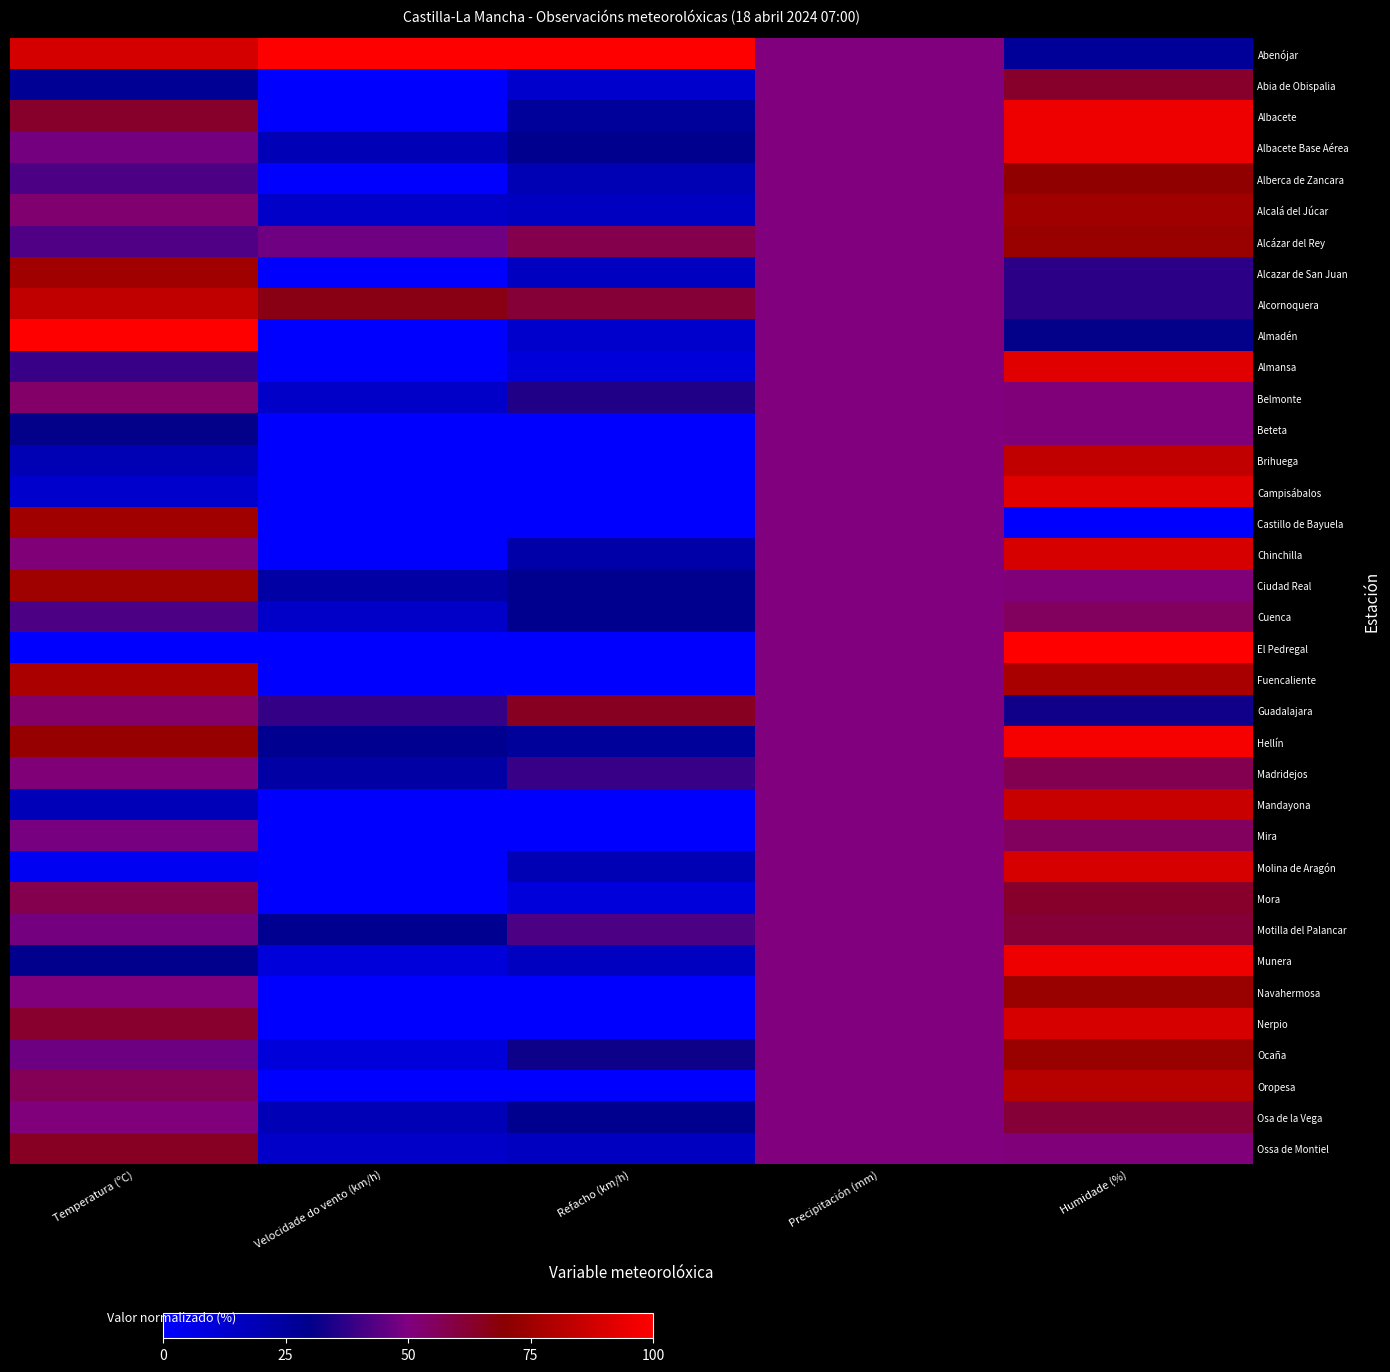

Reading right to left, what are all the values shown in this chart?

Abenójar: Humidade (%)=26.5	Precipitación (mm)=50.0	Refacho (km/h)=100.0	Velocidade do vento (km/h)=100.0	Temperatura (ºC)=88.8
Abia de Obispalia: Humidade (%)=63.3	Precipitación (mm)=50.0	Refacho (km/h)=12.9	Velocidade do vento (km/h)=0.0	Temperatura (ºC)=27.5
Albacete: Humidade (%)=95.9	Precipitación (mm)=50.0	Refacho (km/h)=25.8	Velocidade do vento (km/h)=0.0	Temperatura (ºC)=63.1
Albacete Base Aérea: Humidade (%)=95.9	Precipitación (mm)=50.0	Refacho (km/h)=29.0	Velocidade do vento (km/h)=19.0	Temperatura (ºC)=48.1
Alberca de Zancara: Humidade (%)=71.4	Precipitación (mm)=50.0	Refacho (km/h)=19.4	Velocidade do vento (km/h)=0.0	Temperatura (ºC)=41.9
Alcalá del Júcar: Humidade (%)=75.5	Precipitación (mm)=50.0	Refacho (km/h)=16.1	Velocidade do vento (km/h)=14.3	Temperatura (ºC)=52.5
Alcázar del Rey: Humidade (%)=73.5	Precipitación (mm)=50.0	Refacho (km/h)=58.1	Velocidade do vento (km/h)=47.6	Temperatura (ºC)=42.5
Alcazar de San Juan: Humidade (%)=36.7	Precipitación (mm)=50.0	Refacho (km/h)=16.1	Velocidade do vento (km/h)=0.0	Temperatura (ºC)=75.6
Alcornoquera: Humidade (%)=36.7	Precipitación (mm)=50.0	Refacho (km/h)=61.3	Velocidade do vento (km/h)=66.7	Temperatura (ºC)=83.8
Almadén: Humidade (%)=30.6	Precipitación (mm)=50.0	Refacho (km/h)=12.9	Velocidade do vento (km/h)=0.0	Temperatura (ºC)=100.0
Almansa: Humidade (%)=91.8	Precipitación (mm)=50.0	Refacho (km/h)=9.7	Velocidade do vento (km/h)=0.0	Temperatura (ºC)=38.7
Belmonte: Humidade (%)=51.0	Precipitación (mm)=50.0	Refacho (km/h)=35.5	Velocidade do vento (km/h)=14.3	Temperatura (ºC)=53.8
Beteta: Humidade (%)=51.0	Precipitación (mm)=50.0	Refacho (km/h)=0.0	Velocidade do vento (km/h)=0.0	Temperatura (ºC)=30.6
Brihuega: Humidade (%)=83.7	Precipitación (mm)=50.0	Refacho (km/h)=0.0	Velocidade do vento (km/h)=0.0	Temperatura (ºC)=19.4
Campisábalos: Humidade (%)=91.8	Precipitación (mm)=50.0	Refacho (km/h)=0.0	Velocidade do vento (km/h)=0.0	Temperatura (ºC)=13.1
Castillo de Bayuela: Humidade (%)=0.0	Precipitación (mm)=50.0	Refacho (km/h)=0.0	Velocidade do vento (km/h)=0.0	Temperatura (ºC)=75.6
Chinchilla: Humidade (%)=89.8	Precipitación (mm)=50.0	Refacho (km/h)=22.6	Velocidade do vento (km/h)=0.0	Temperatura (ºC)=51.2
Ciudad Real: Humidade (%)=51.0	Precipitación (mm)=50.0	Refacho (km/h)=29.0	Velocidade do vento (km/h)=23.8	Temperatura (ºC)=75.0
Cuenca: Humidade (%)=55.1	Precipitación (mm)=50.0	Refacho (km/h)=29.0	Velocidade do vento (km/h)=14.3	Temperatura (ºC)=41.9
El Pedregal: Humidade (%)=100.0	Precipitación (mm)=50.0	Refacho (km/h)=0.0	Velocidade do vento (km/h)=0.0	Temperatura (ºC)=0.0
Fuencaliente: Humidade (%)=77.6	Precipitación (mm)=50.0	Refacho (km/h)=0.0	Velocidade do vento (km/h)=0.0	Temperatura (ºC)=78.1
Guadalajara: Humidade (%)=32.7	Precipitación (mm)=50.0	Refacho (km/h)=64.5	Velocidade do vento (km/h)=38.1	Temperatura (ºC)=53.8
Hellín: Humidade (%)=98.0	Precipitación (mm)=50.0	Refacho (km/h)=25.8	Velocidade do vento (km/h)=28.6	Temperatura (ºC)=73.1
Madridejos: Humidade (%)=57.1	Precipitación (mm)=50.0	Refacho (km/h)=38.7	Velocidade do vento (km/h)=23.8	Temperatura (ºC)=51.2
Mandayona: Humidade (%)=85.7	Precipitación (mm)=50.0	Refacho (km/h)=0.0	Velocidade do vento (km/h)=0.0	Temperatura (ºC)=18.1
Mira: Humidade (%)=55.1	Precipitación (mm)=50.0	Refacho (km/h)=0.0	Velocidade do vento (km/h)=0.0	Temperatura (ºC)=48.8
Molina de Aragón: Humidade (%)=89.8	Precipitación (mm)=50.0	Refacho (km/h)=19.4	Velocidade do vento (km/h)=0.0	Temperatura (ºC)=3.1
Mora: Humidade (%)=63.3	Precipitación (mm)=50.0	Refacho (km/h)=9.7	Velocidade do vento (km/h)=0.0	Temperatura (ºC)=57.5
Motilla del Palancar: Humidade (%)=61.2	Precipitación (mm)=50.0	Refacho (km/h)=41.9	Velocidade do vento (km/h)=28.6	Temperatura (ºC)=48.1
Munera: Humidade (%)=95.9	Precipitación (mm)=50.0	Refacho (km/h)=16.1	Velocidade do vento (km/h)=9.5	Temperatura (ºC)=29.4
Navahermosa: Humidade (%)=73.5	Precipitación (mm)=50.0	Refacho (km/h)=0.0	Velocidade do vento (km/h)=0.0	Temperatura (ºC)=50.6
Nerpio: Humidade (%)=89.8	Precipitación (mm)=50.0	Refacho (km/h)=0.0	Velocidade do vento (km/h)=0.0	Temperatura (ºC)=62.5
Ocaña: Humidade (%)=73.5	Precipitación (mm)=50.0	Refacho (km/h)=32.3	Velocidade do vento (km/h)=9.5	Temperatura (ºC)=46.9
Oropesa: Humidade (%)=81.6	Precipitación (mm)=50.0	Refacho (km/h)=0.0	Velocidade do vento (km/h)=0.0	Temperatura (ºC)=56.2
Osa de la Vega: Humidade (%)=61.2	Precipitación (mm)=50.0	Refacho (km/h)=29.0	Velocidade do vento (km/h)=19.0	Temperatura (ºC)=50.6
Ossa de Montiel: Humidade (%)=51.0	Precipitación (mm)=50.0	Refacho (km/h)=16.1	Velocidade do vento (km/h)=14.3	Temperatura (ºC)=64.4